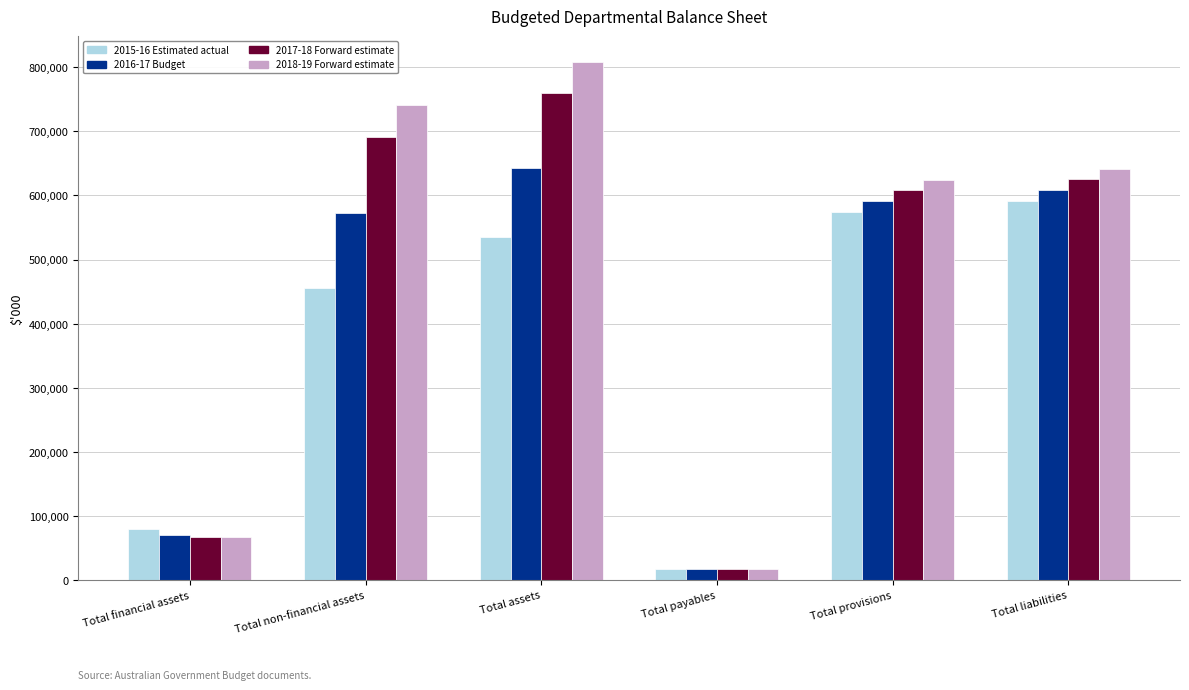

What is the difference between the second highest and second lowest values in the 2018-19 Forward estimate series?

673065